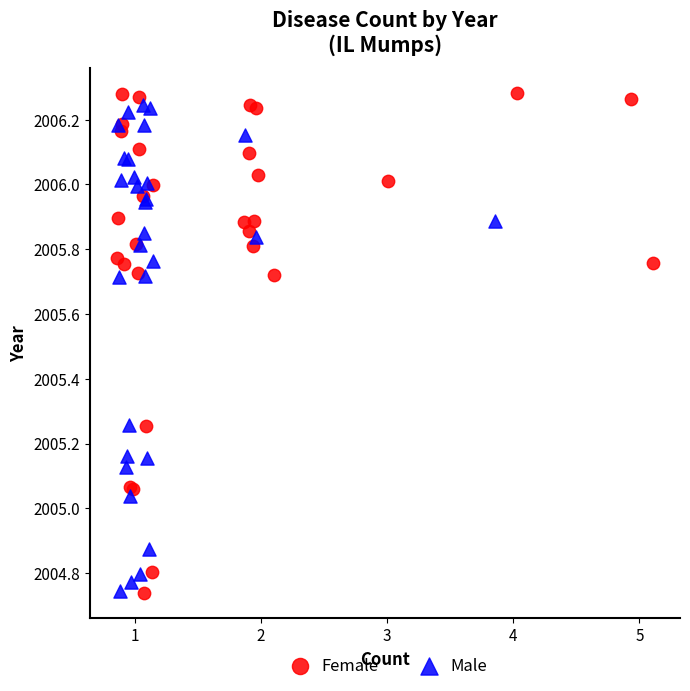

What are all the series names shown in the legend?

Female, Male